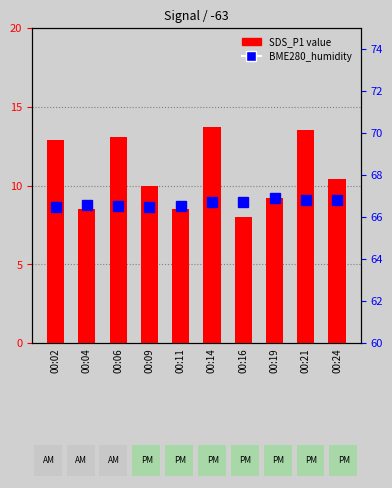

Rank the categories by SDS_P1 value value from lowest to highest.

00:16, 00:04, 00:11, 00:19, 00:09, 00:24, 00:02, 00:06, 00:21, 00:14